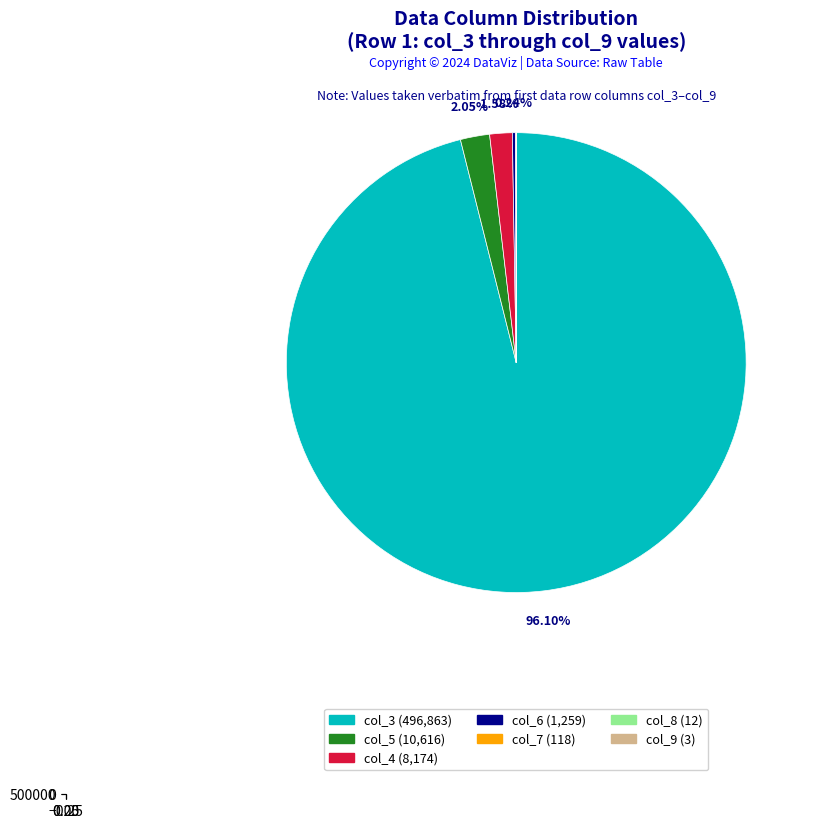

Is it true that col_7 (118) is 1% of the pie?

False